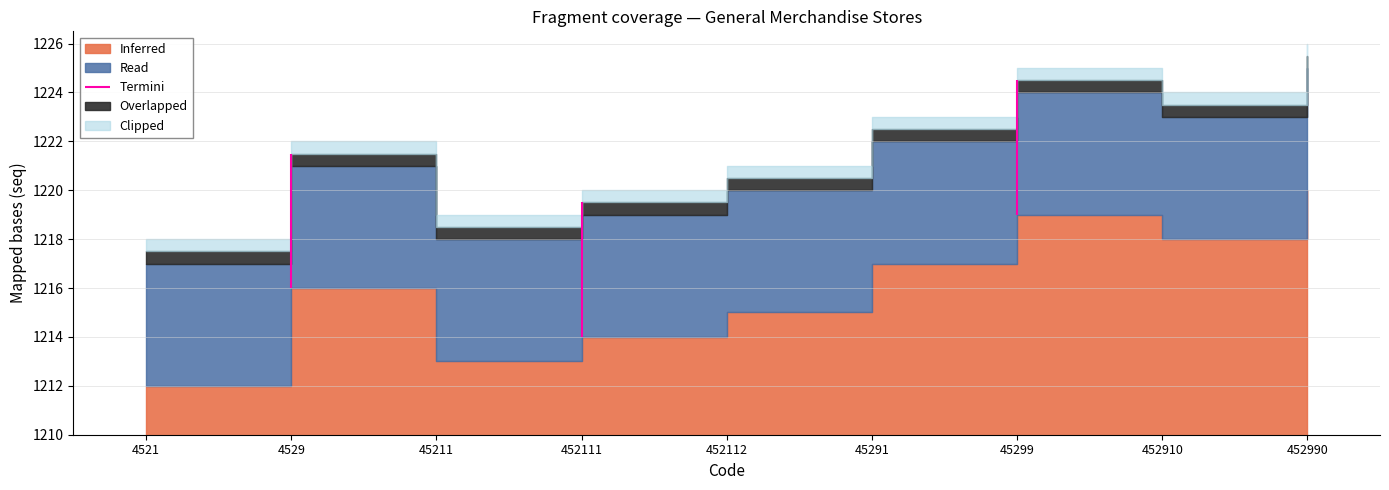

The chart shows a value of 1223 at 452910. True or false?

True